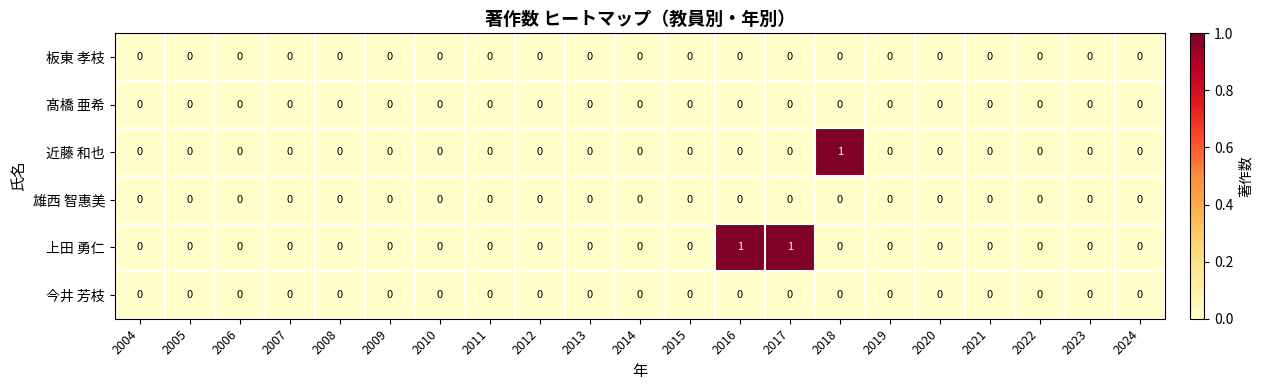

How many 近藤 和也 values are between 0 and 1?

21